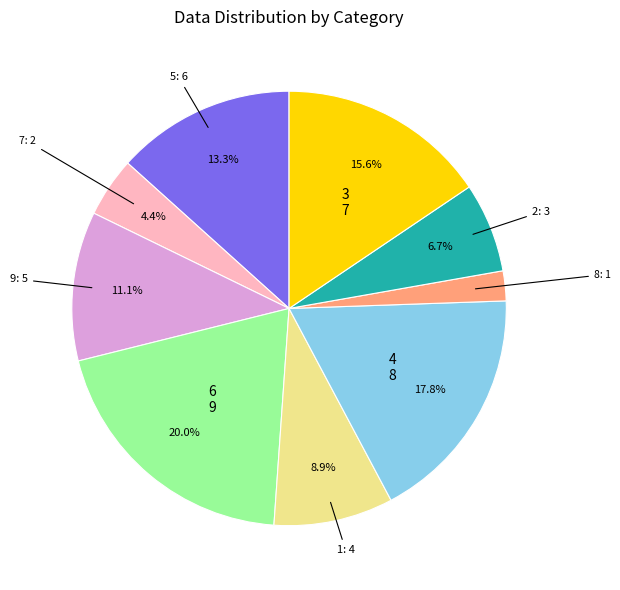

Is there any slice that represents more than half of the pie?

No